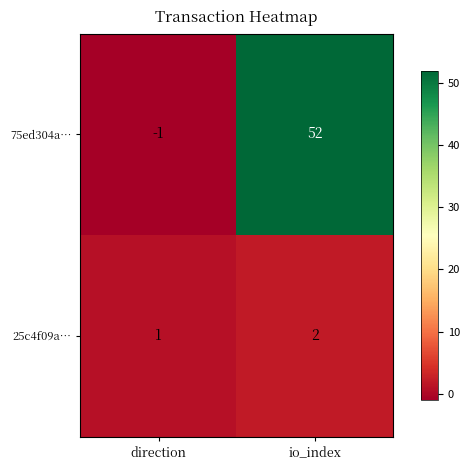

Rank the series by their maximum value, from lowest to highest.

25c4f09a…, 75ed304a…